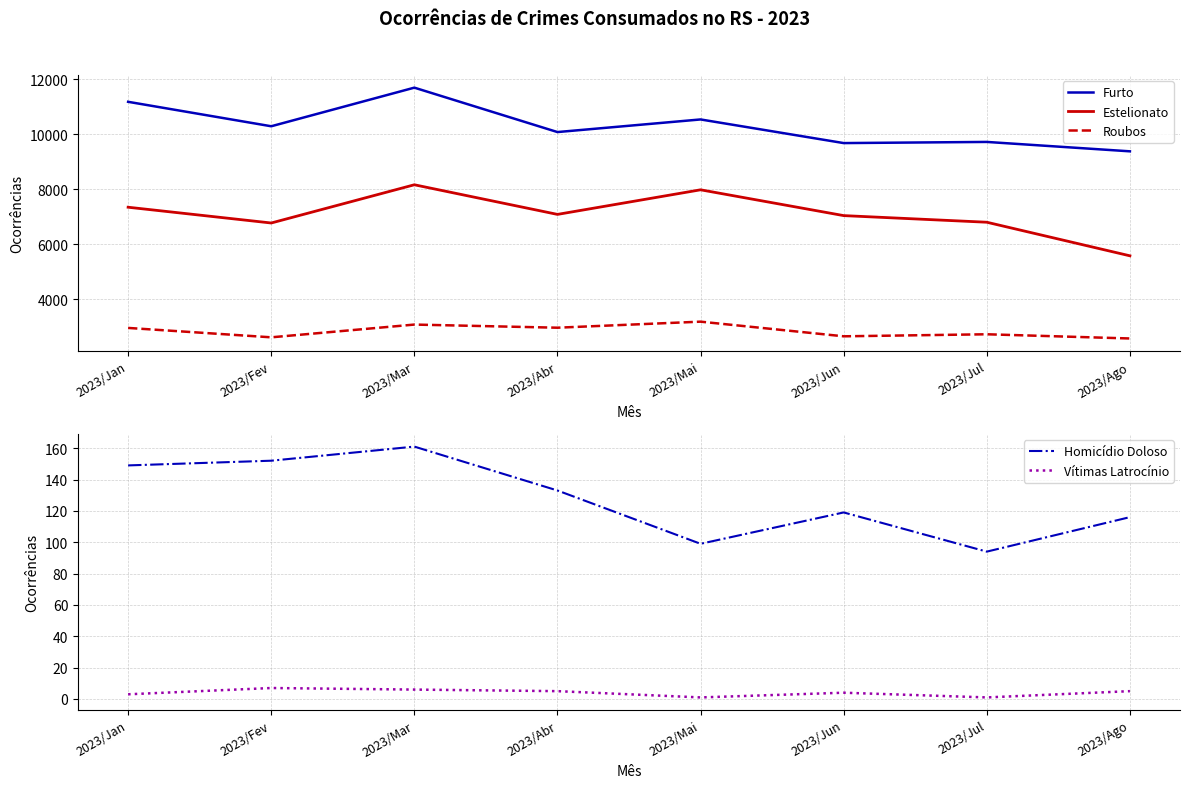

What is the spread (max minus min) of values at 2023/Jun?

9680